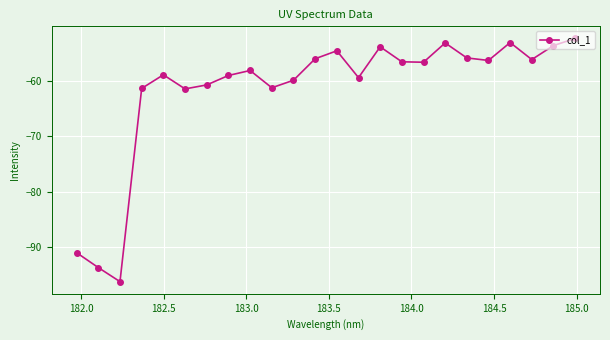

True or false: there are more than 2 points higher than both neighbors.

True